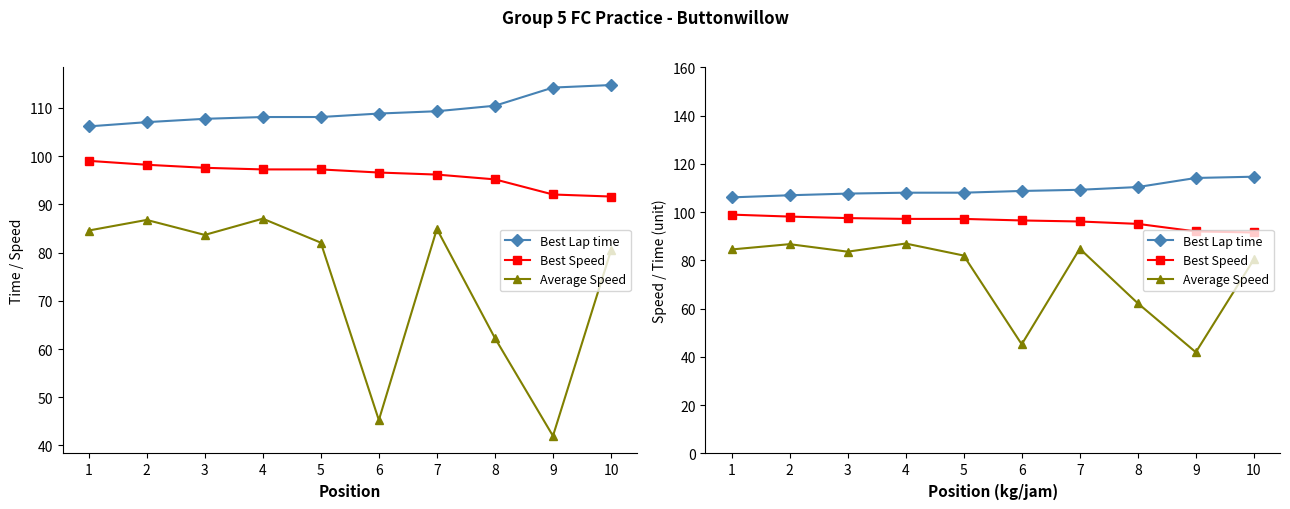

List the series in order of their overall mean, highest first.

Best Lap time, Best Speed, Average Speed